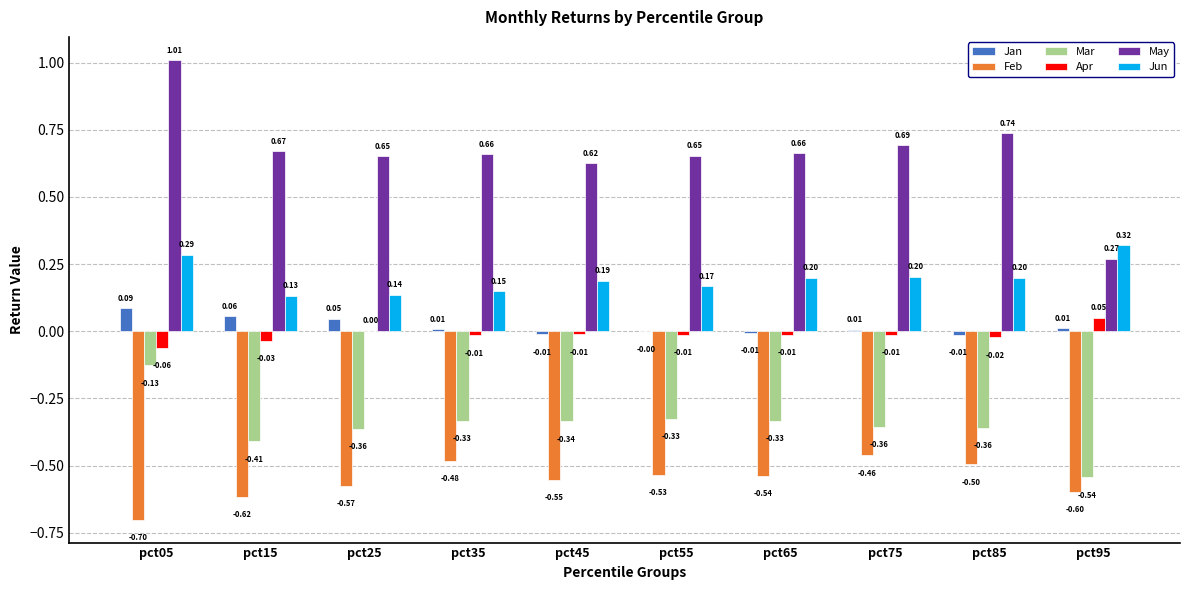

Which series has the largest total across all categories?

May